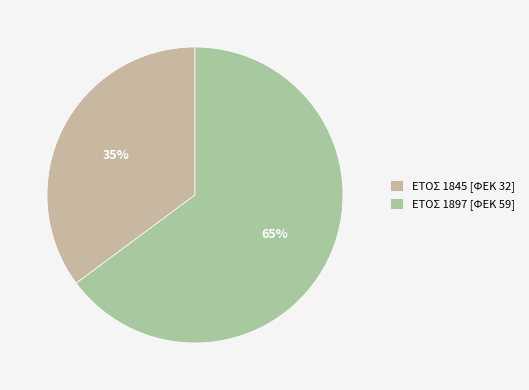

Which category accounts for the majority?

ΕΤΟΣ 1897 [ΦΕΚ 59]